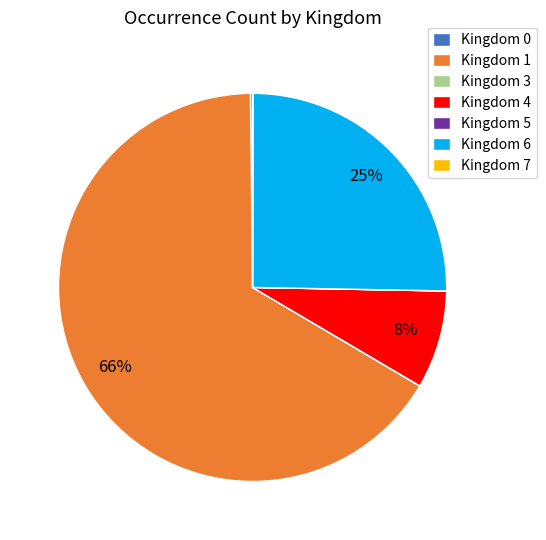

Is it true that Kingdom 6 is 37% of the pie?

False